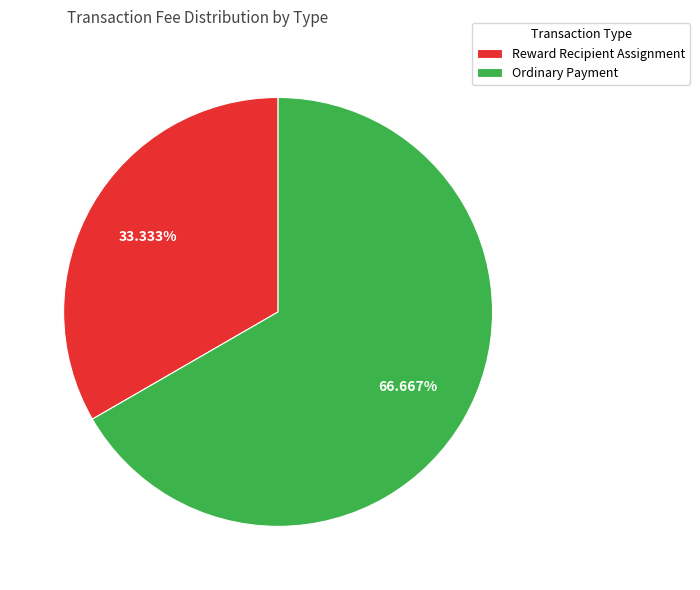

What percentage is the Reward Recipient Assignment slice, to the nearest percent?

33%